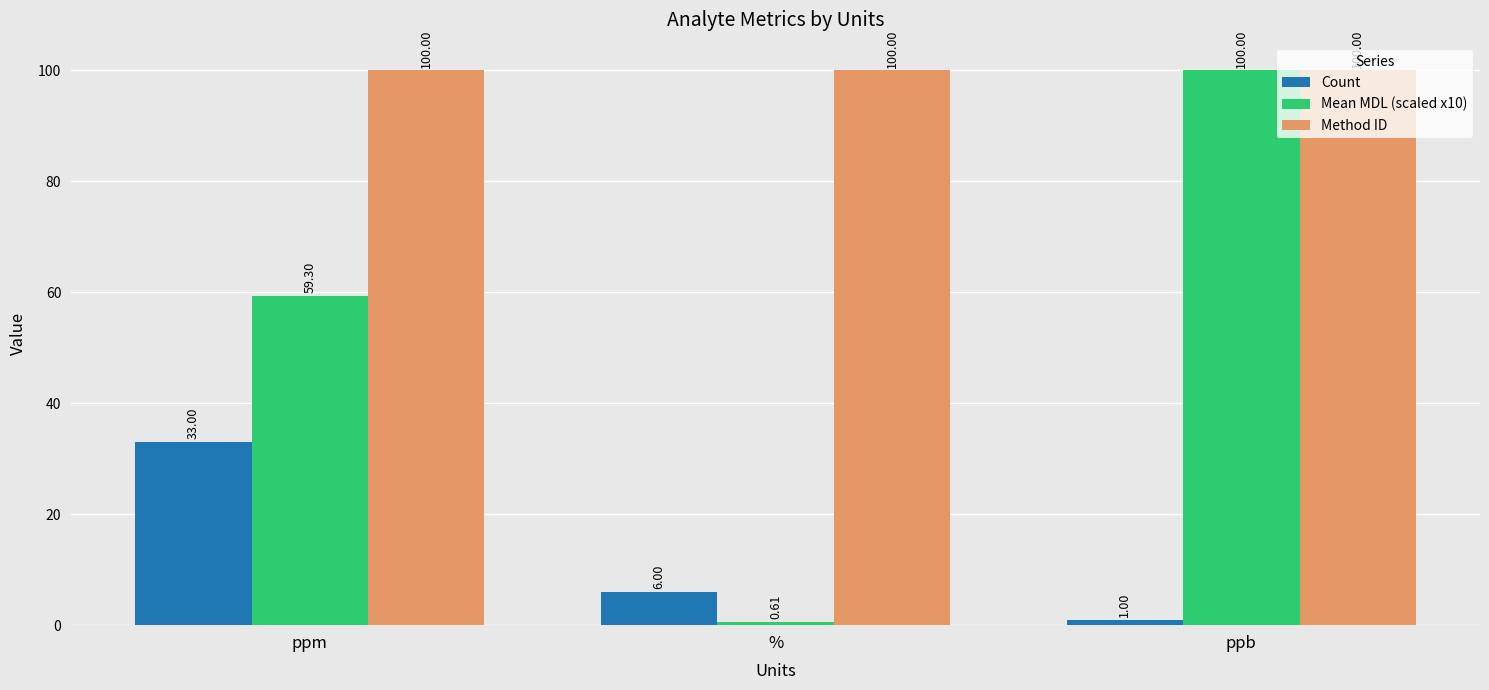

Are the bars horizontal?

No